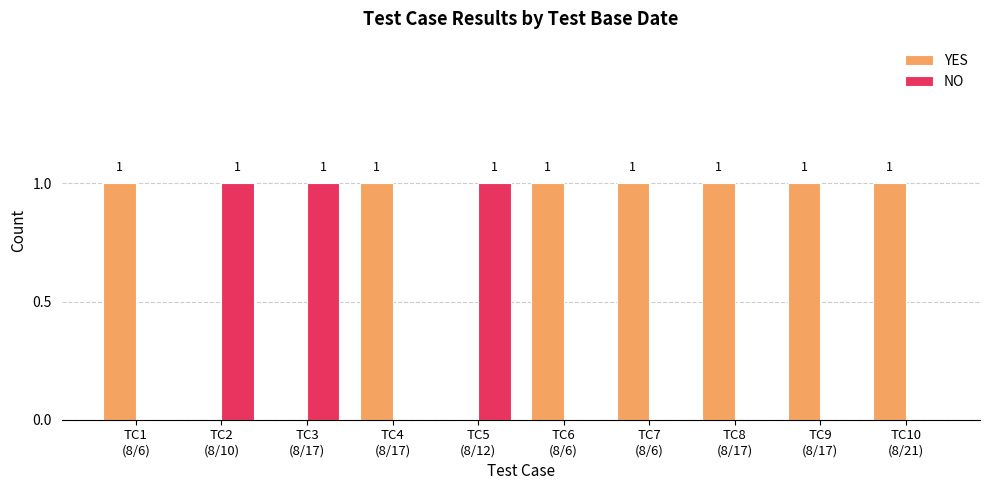

What is the sum of all NO values?

3